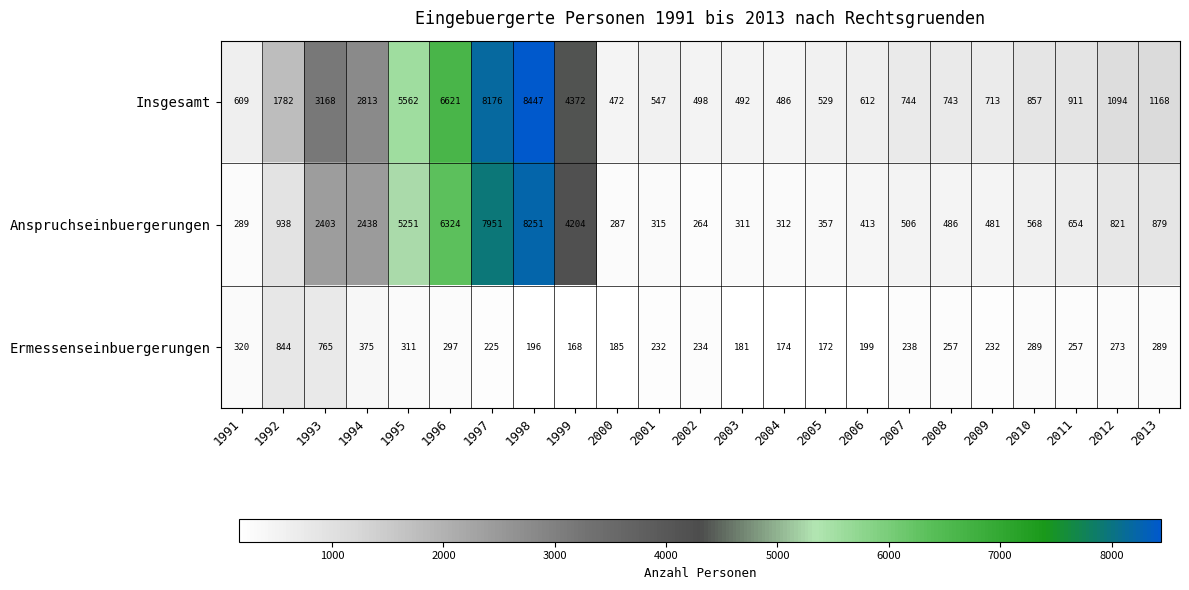

What is the difference between the Anspruchseinbuergerungen values at 1999 and 2005?

3847